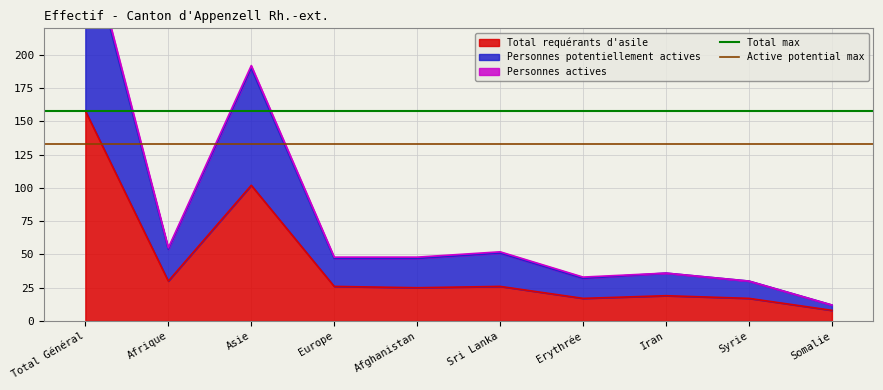

Between Total Général and Afrique, which is larger?

Total Général